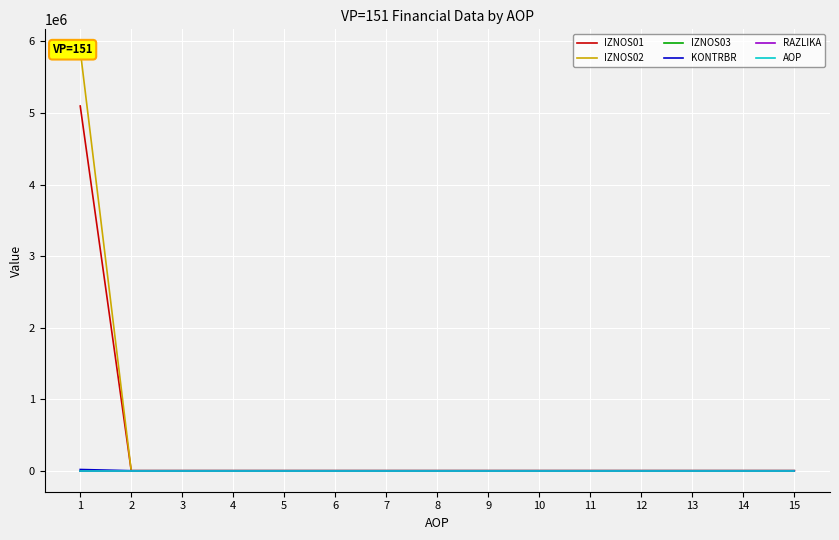

Which series changed the most between 4 and 6?

AOP